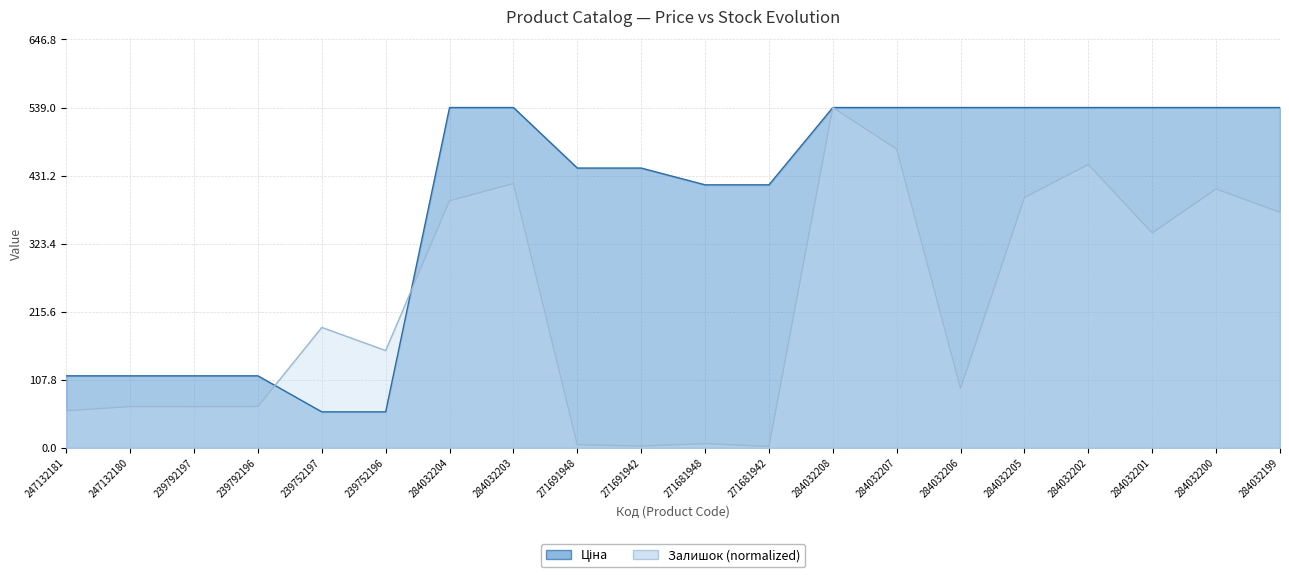

What are all the series names shown in the legend?

Ціна, Залишок